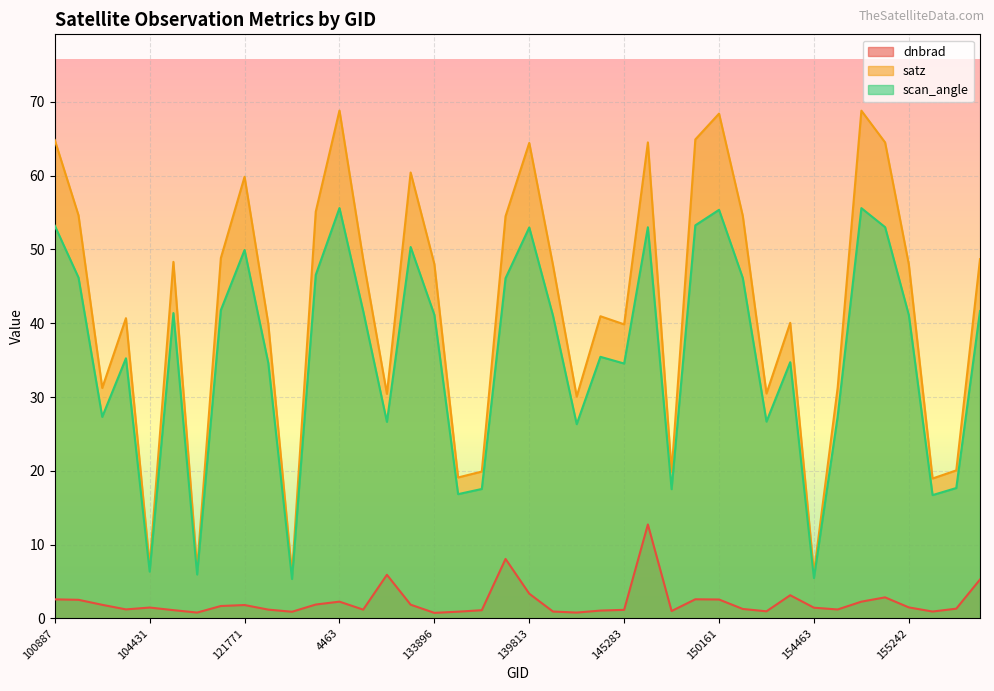

True or false: satz and scan_angle cross at least once.

False